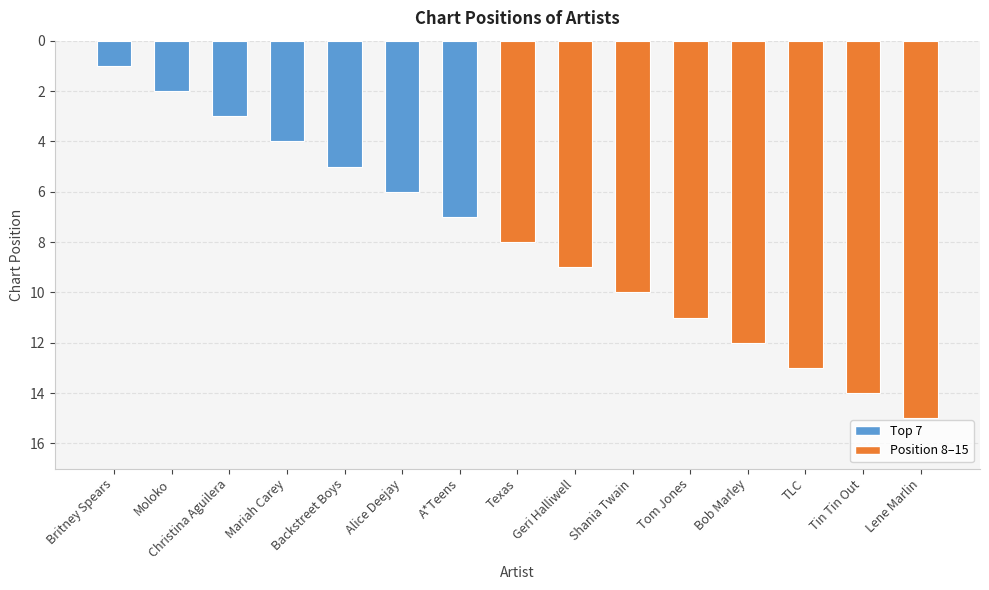

Reading left to right, transcribe all the data shown in this chart.

Britney Spears=1	Moloko=2	Christina Aguilera=3	Mariah Carey=4	Backstreet Boys=5	Alice Deejay=6	A*Teens=7	Texas=8	Geri Halliwell=9	Shania Twain=10	Tom Jones=11	Bob Marley=12	TLC=13	Tin Tin Out=14	Lene Marlin=15